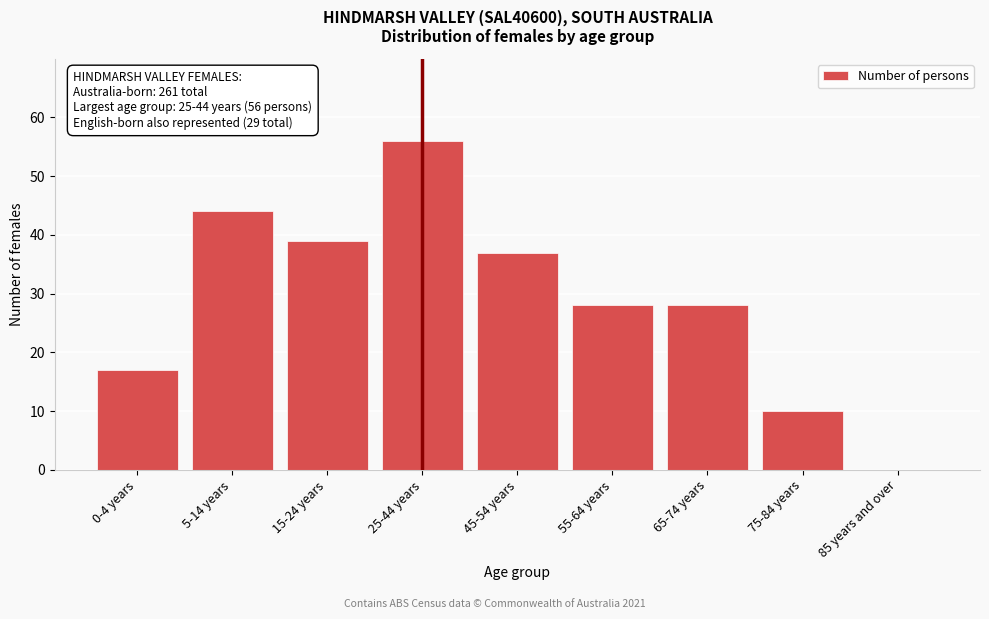

Reading left to right, extract all data points from this chart.

0-4 years=17	5-14 years=44	15-24 years=39	25-44 years=56	45-54 years=37	55-64 years=28	65-74 years=28	75-84 years=10	85 years and over=0